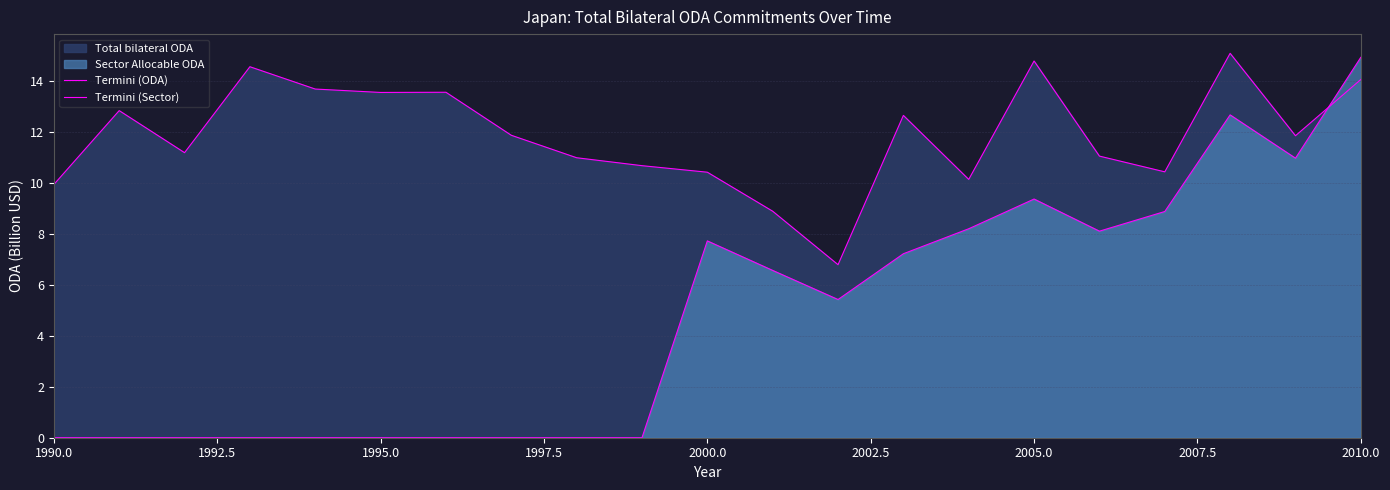

How many lines are shown in the chart?

2